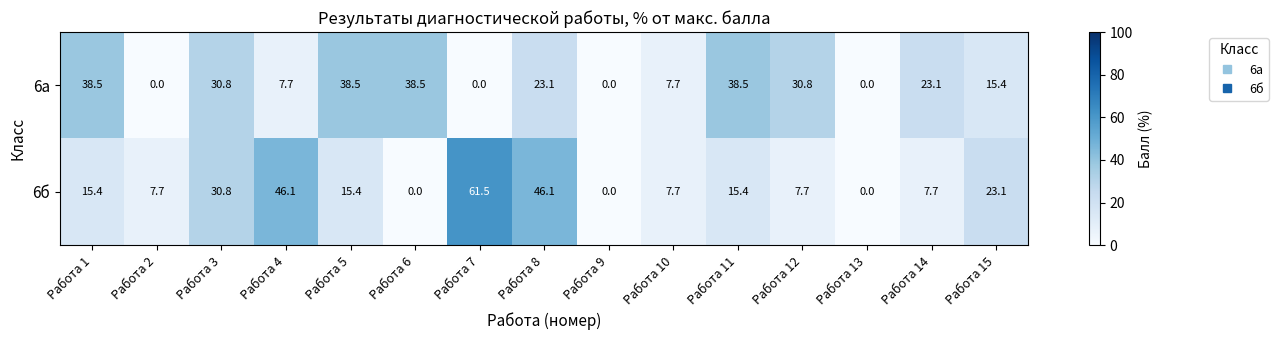

Is the value of 6а at Работа 11 greater than the value of 6б at Работа 1?

Yes